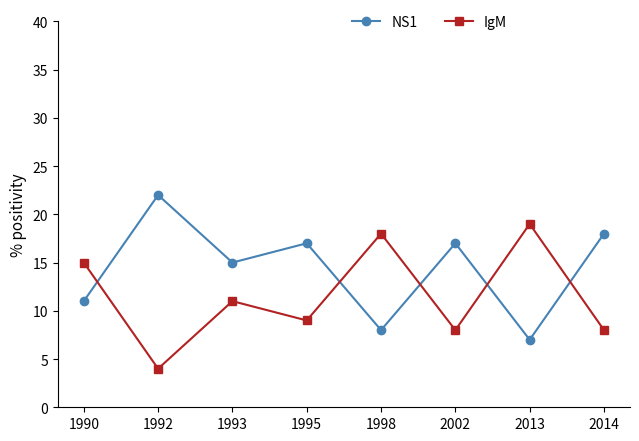

Reading left to right, extract all data points from this chart.

NS1: 11	22	15	17	8	17	7	18
IgM: 15	4	11	9	18	8	19	8